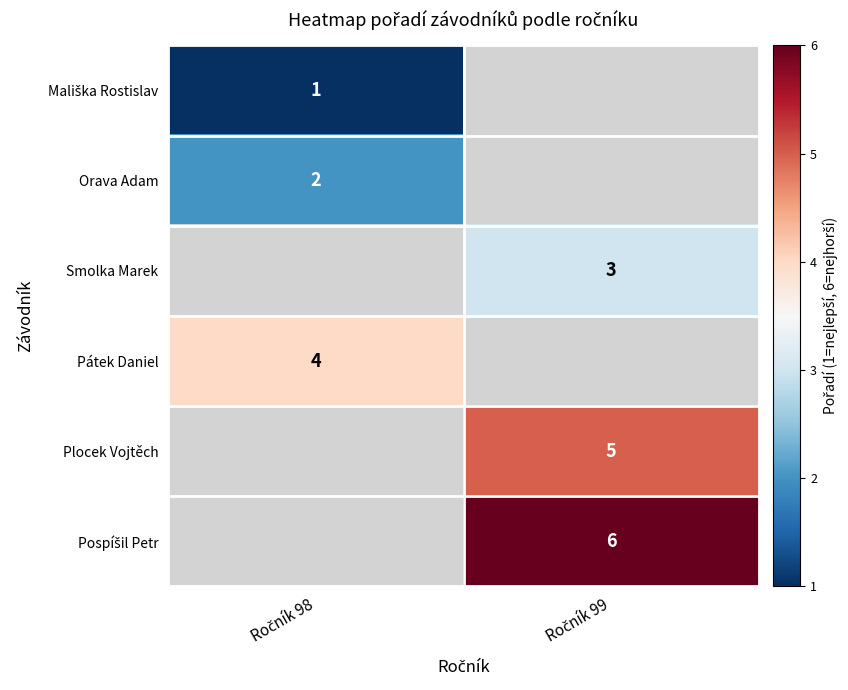

Which category has the highest value across all series?

Ročník 99